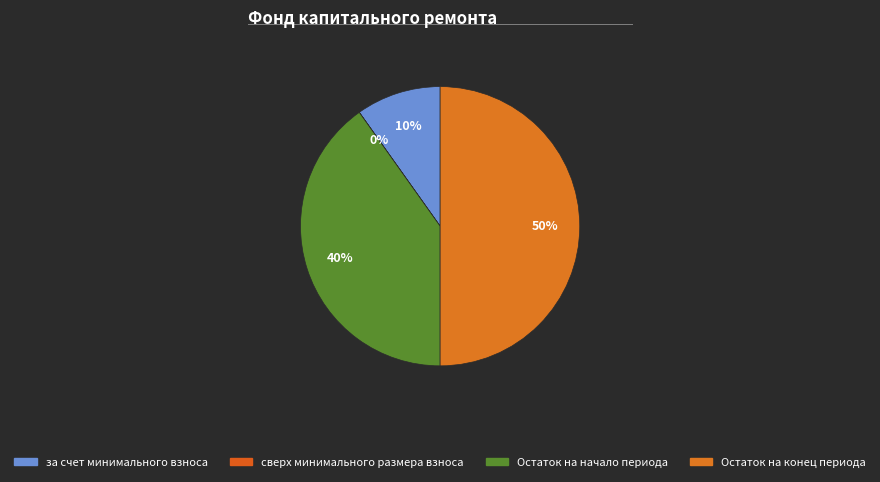

Does any single category account for the majority?

No